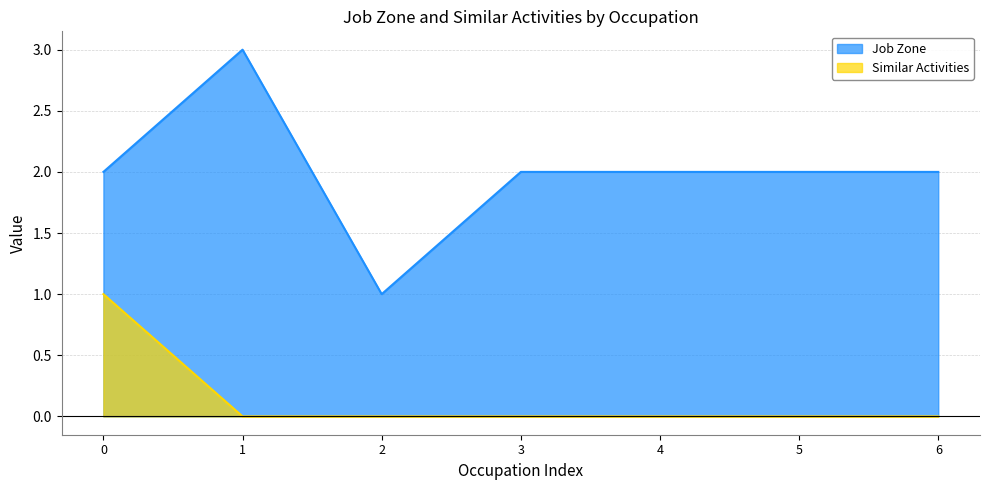

What is the highest value of the Job Zone series?

3